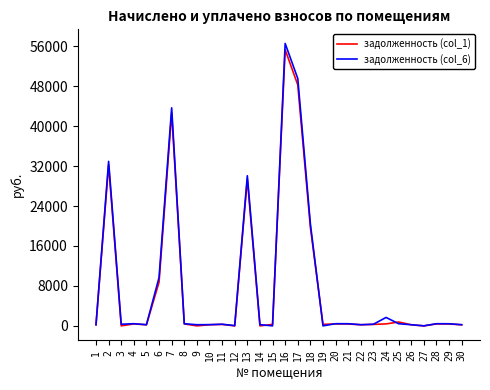

What is the total value across all series at 21?

806.4